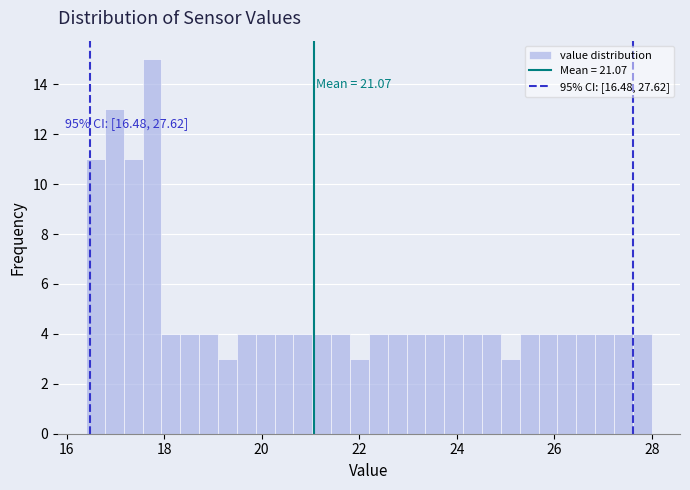

Read against the x-axis, roughly where is the centre of the tallest bar?

17.8